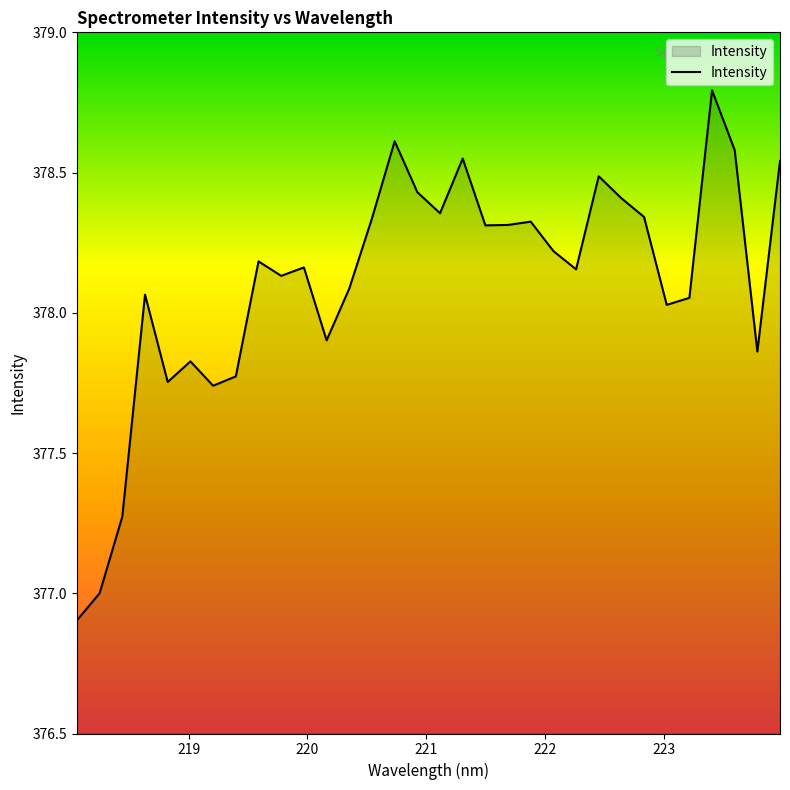

What is the greatest value displayed?

378.8